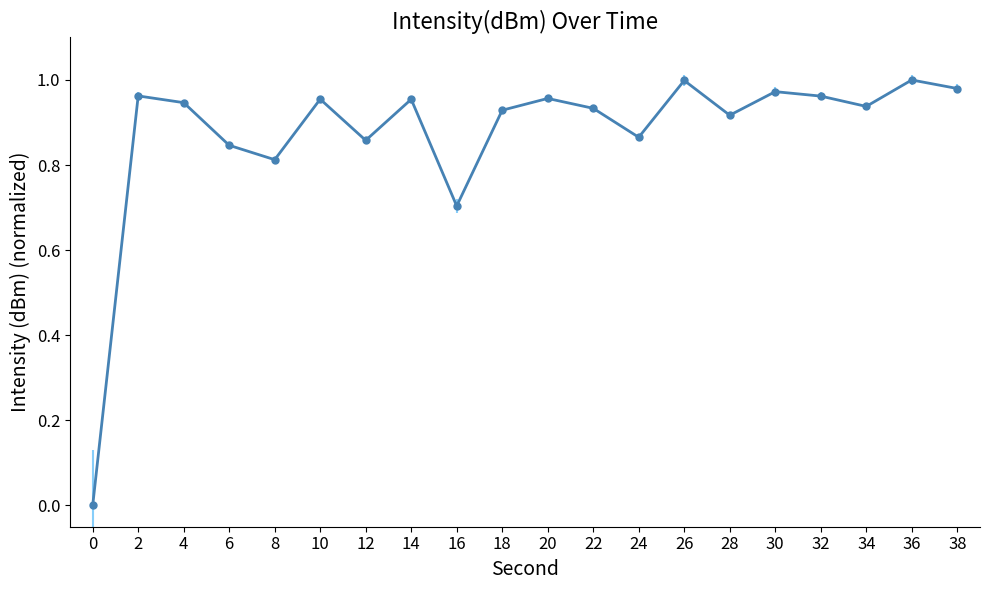

What is the sum of all values?

17.5